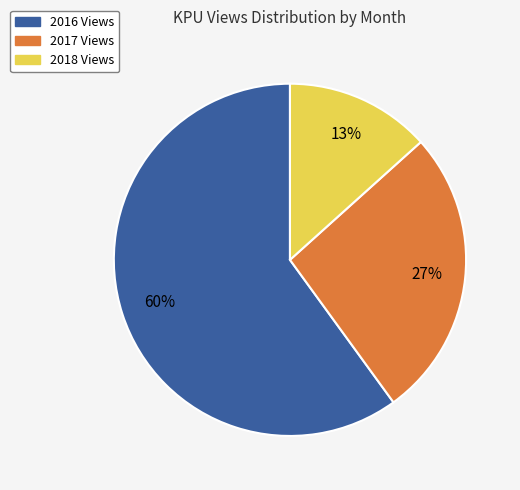

To the nearest percent, what is the difference between the largest and smallest slice percentages?

47%